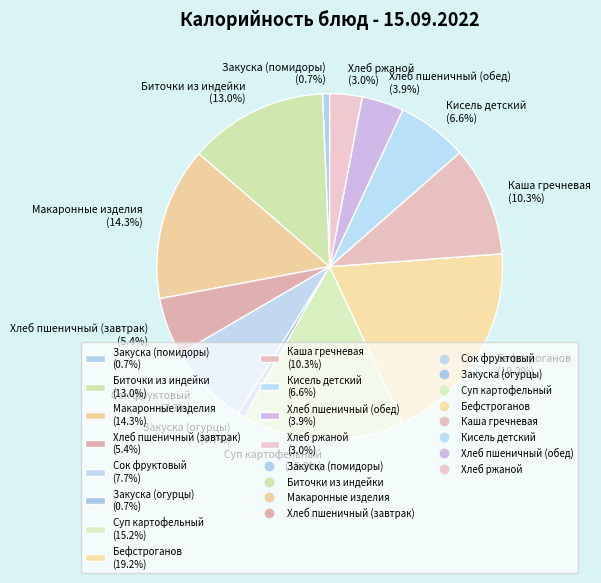

Is it true that Сок фруктовый is 8% of the pie?

True